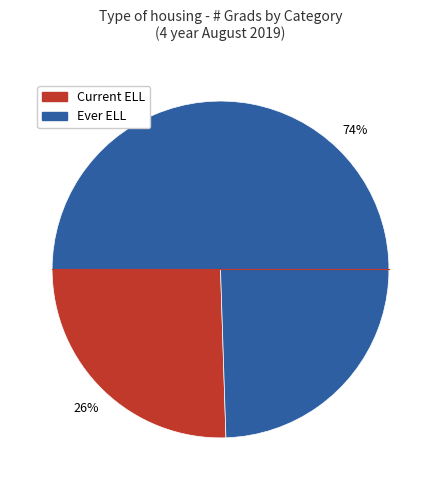

True or false: Current ELL accounts for 26% of the total.

True